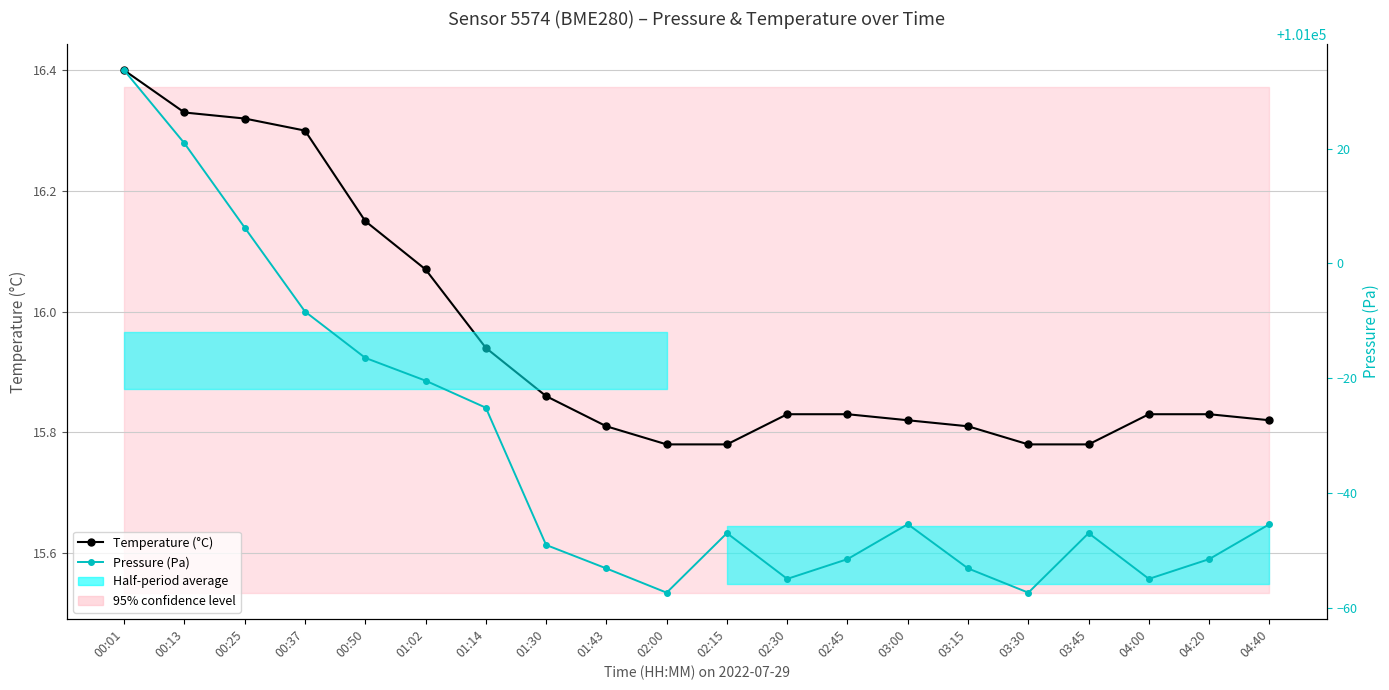

Which series has the widest spread of values?

Pressure (Pa)